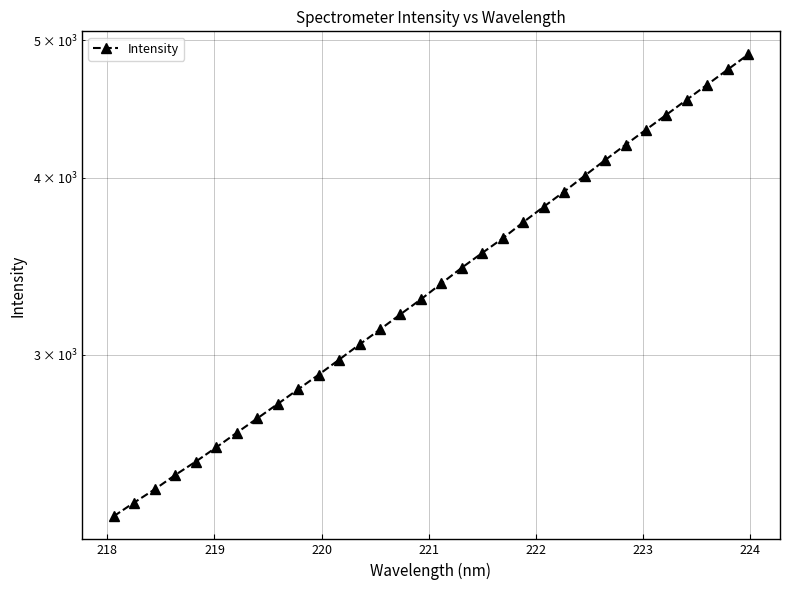

What is the greatest value displayed?

4885.6